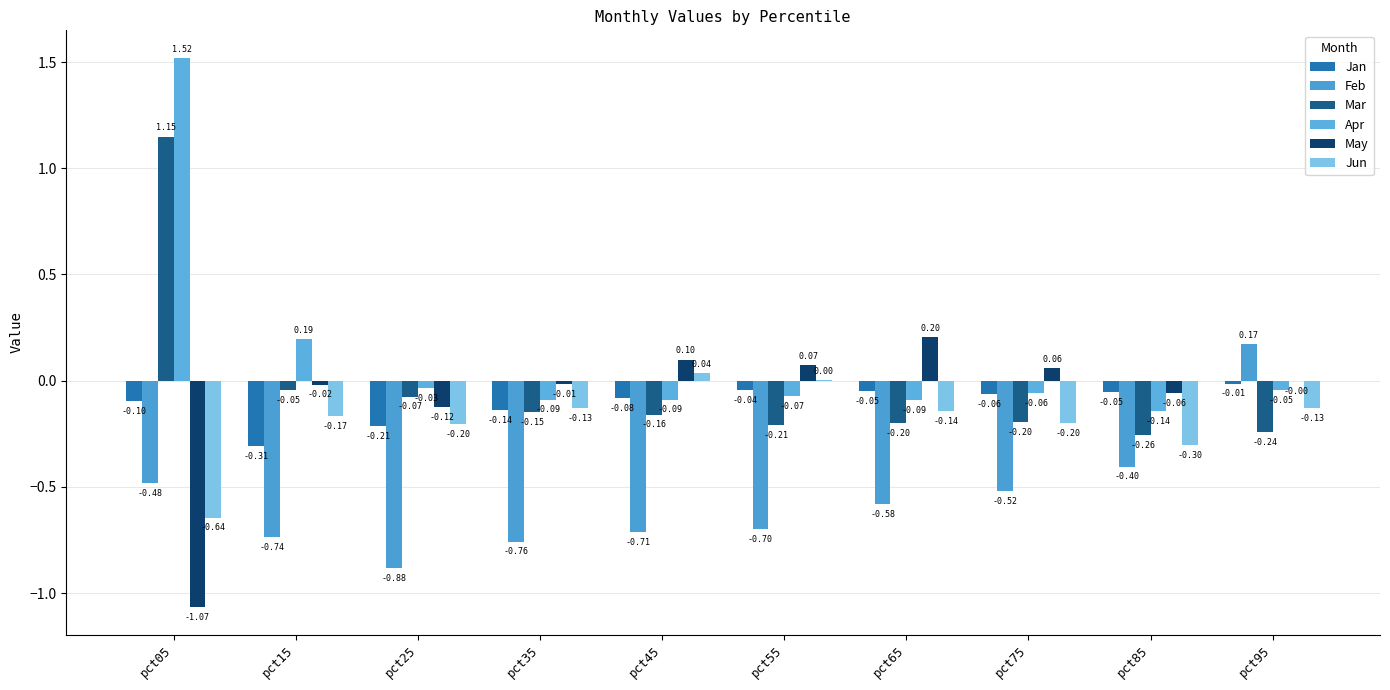

Reading left to right, what are all the values shown in this chart?

Jan: pct05=-0.1	pct15=-0.3	pct25=-0.2	pct35=-0.1	pct45=-0.1	pct55=-0.0	pct65=-0.0	pct75=-0.1	pct85=-0.1	pct95=-0.0
Feb: pct05=-0.5	pct15=-0.7	pct25=-0.9	pct35=-0.8	pct45=-0.7	pct55=-0.7	pct65=-0.6	pct75=-0.5	pct85=-0.4	pct95=0.2
Mar: pct05=1.1	pct15=-0.0	pct25=-0.1	pct35=-0.1	pct45=-0.2	pct55=-0.2	pct65=-0.2	pct75=-0.2	pct85=-0.3	pct95=-0.2
Apr: pct05=1.5	pct15=0.2	pct25=-0.0	pct35=-0.1	pct45=-0.1	pct55=-0.1	pct65=-0.1	pct75=-0.1	pct85=-0.1	pct95=-0.0
May: pct05=-1.1	pct15=-0.0	pct25=-0.1	pct35=-0.0	pct45=0.1	pct55=0.1	pct65=0.2	pct75=0.1	pct85=-0.1	pct95=-0.0
Jun: pct05=-0.6	pct15=-0.2	pct25=-0.2	pct35=-0.1	pct45=0.0	pct55=0.0	pct65=-0.1	pct75=-0.2	pct85=-0.3	pct95=-0.1